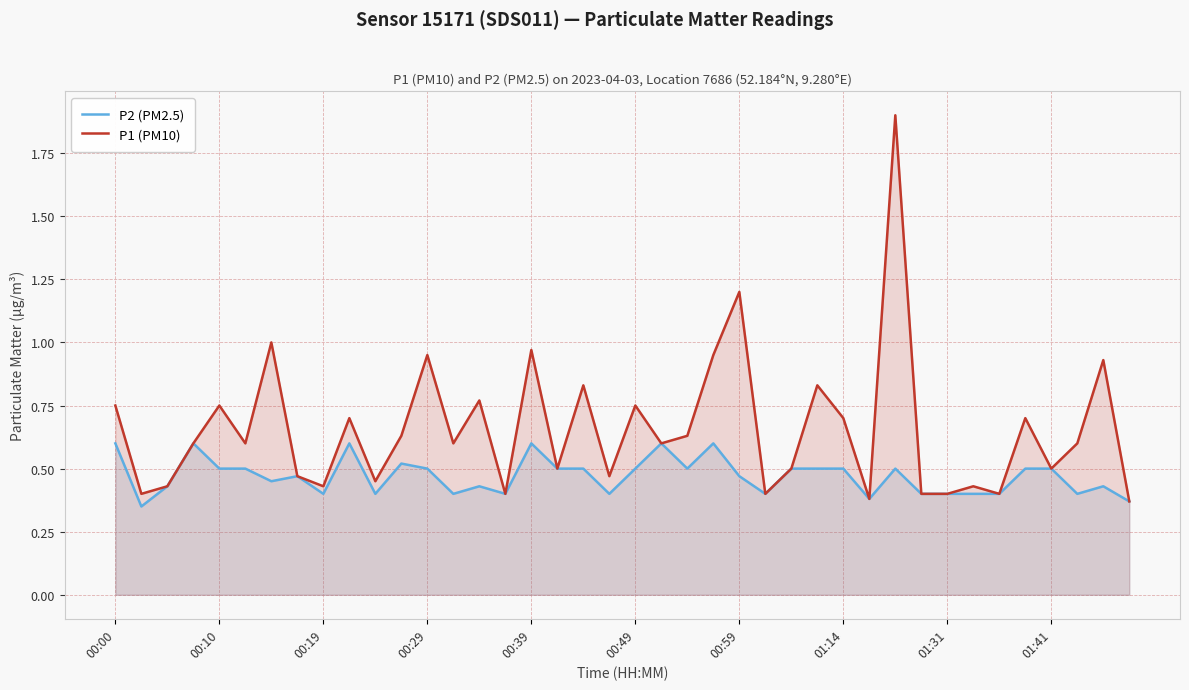

In P2 (PM2.5), how many points are higher than both neighbors (excluding endpoints)?

10